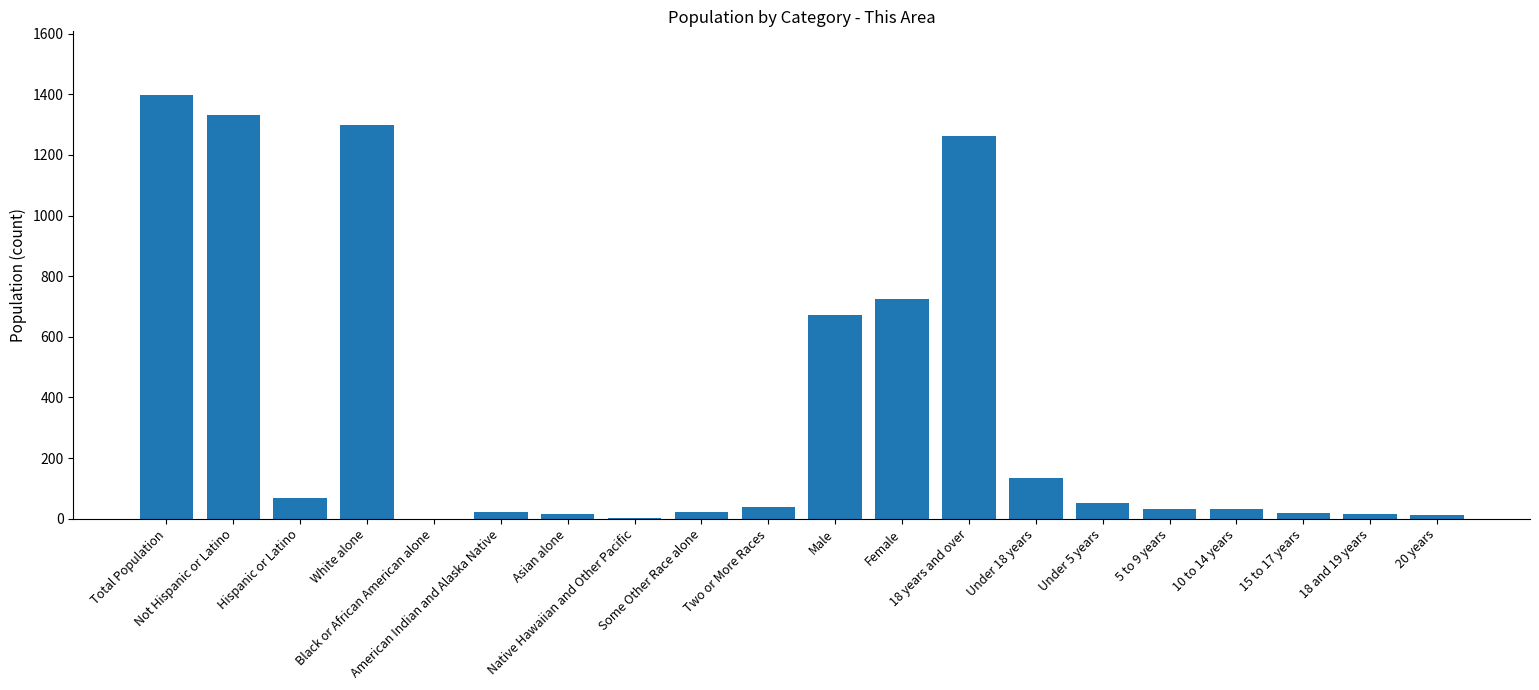

Where does the data first go above 37?

Total Population